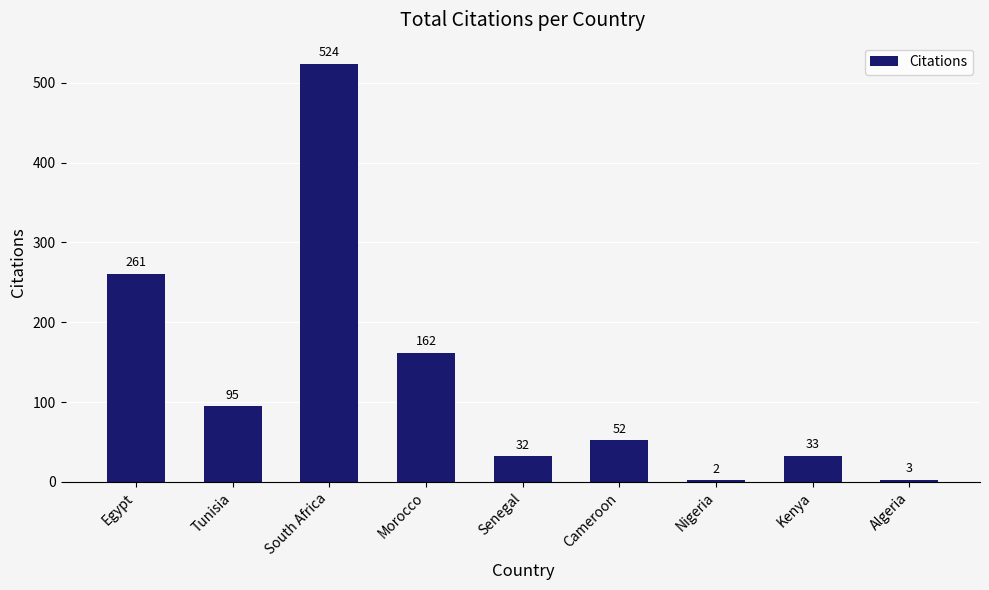

List the labels in order of value, smallest first.

Nigeria, Algeria, Senegal, Kenya, Cameroon, Tunisia, Morocco, Egypt, South Africa